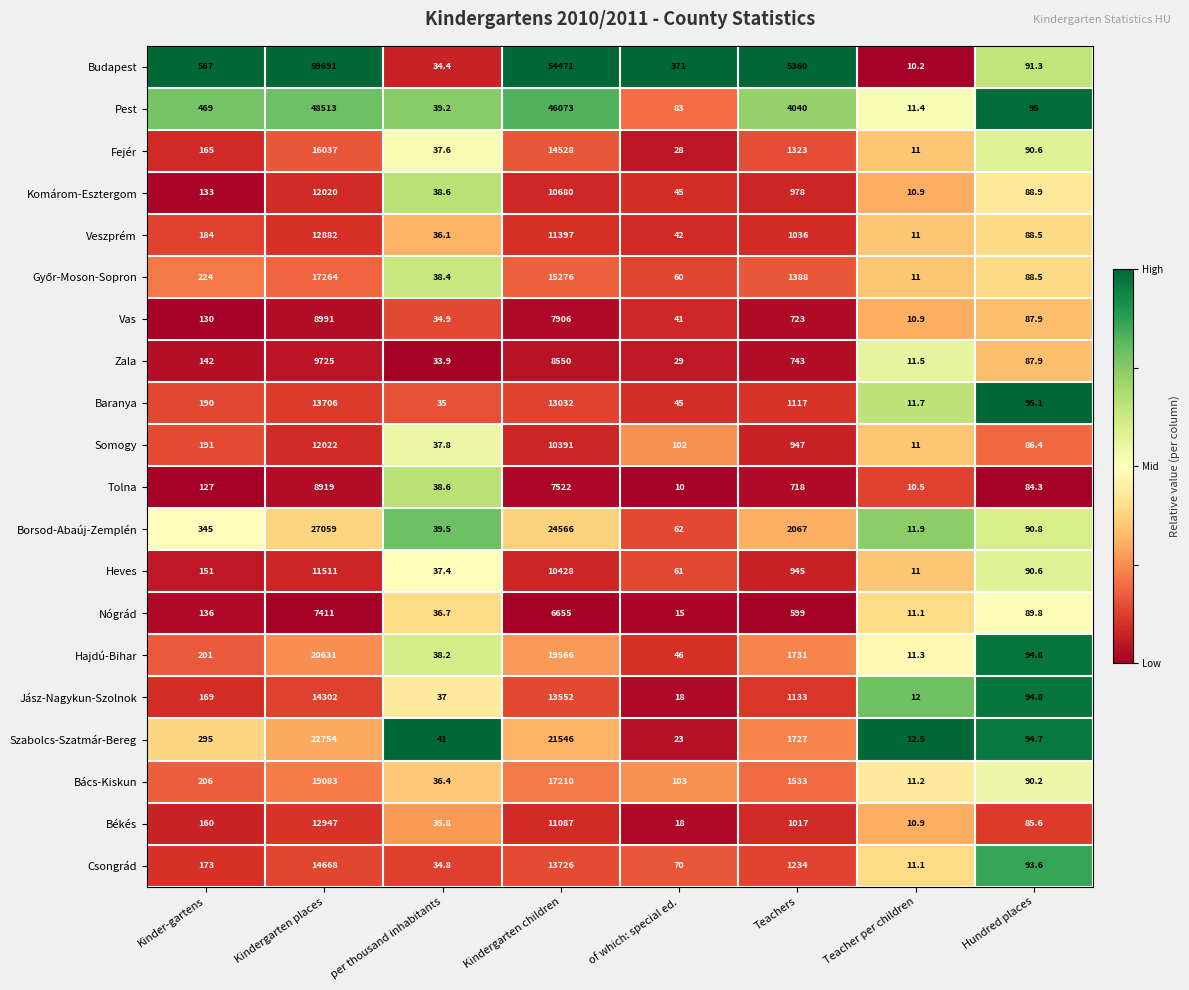

Which label corresponds to the largest value in the chart?

Kindergarten places